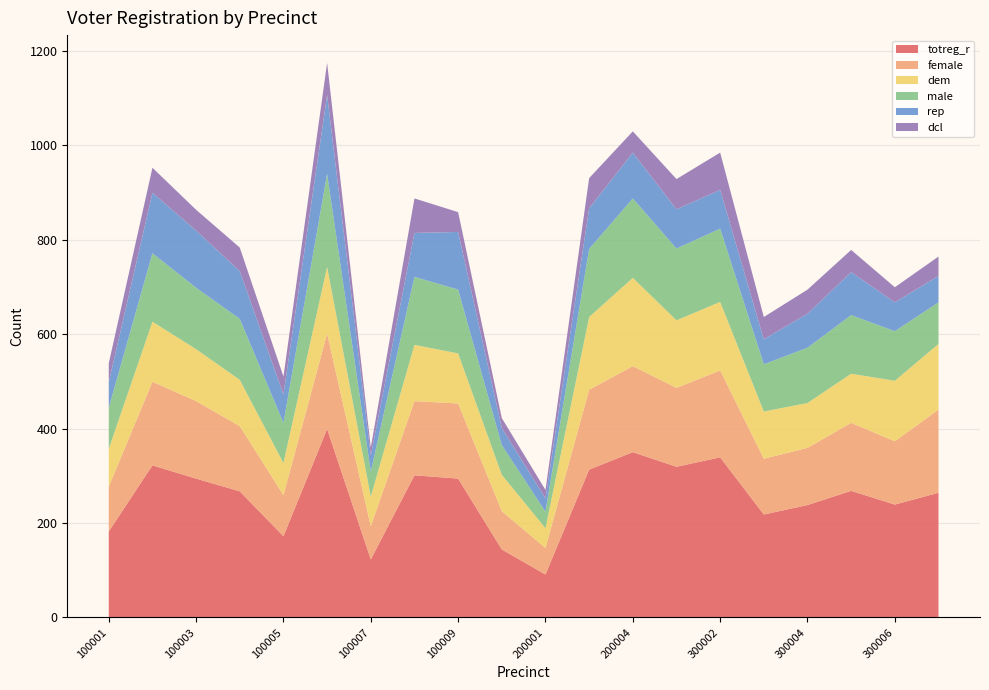

Reading right to left, extract all data points from this chart.

totreg_r: 300007=264	300006=239	300005=268	300004=238	300003=218	300002=339	300001=319	200004=350	200003=313	200001=91	100500=144	100009=294	100008=301	100007=123	100006=399	100005=172	100004=267	100003=294	100002=322	100001=182
female: 300007=176	300006=134	300005=144	300004=121	300003=118	300002=184	300001=167	200004=182	200003=169	200001=56	100500=81	100009=159	100008=157	100007=70	100006=202	100005=87	100004=138	100003=164	100002=177	100001=95
dem: 300007=139	300006=128	300005=104	300004=95	300003=100	300002=145	300001=143	200004=187	200003=154	200001=42	100500=77	100009=106	100008=119	100007=63	100006=141	100005=68	100004=98	100003=110	100002=127	100001=80
male: 300007=88	300006=105	300005=124	300004=117	300003=100	300002=155	300001=152	200004=168	200003=144	200001=35	100500=63	100009=135	100008=144	100007=53	100006=197	100005=85	100004=129	100003=130	100002=145	100001=87
rep: 300007=56	300006=61	300005=91	300004=72	300003=53	300002=82	300001=83	200004=97	200003=86	200001=28	100500=36	100009=122	100008=93	100007=34	100006=167	100005=60	100004=101	100003=121	100002=128	100001=54
dcl: 300007=41	300006=32	300005=47	300004=51	300003=47	300002=79	300001=64	200004=45	200003=64	200001=18	100500=21	100009=42	100008=73	100007=17	100006=68	100005=38	100004=50	100003=44	100002=53	100001=40